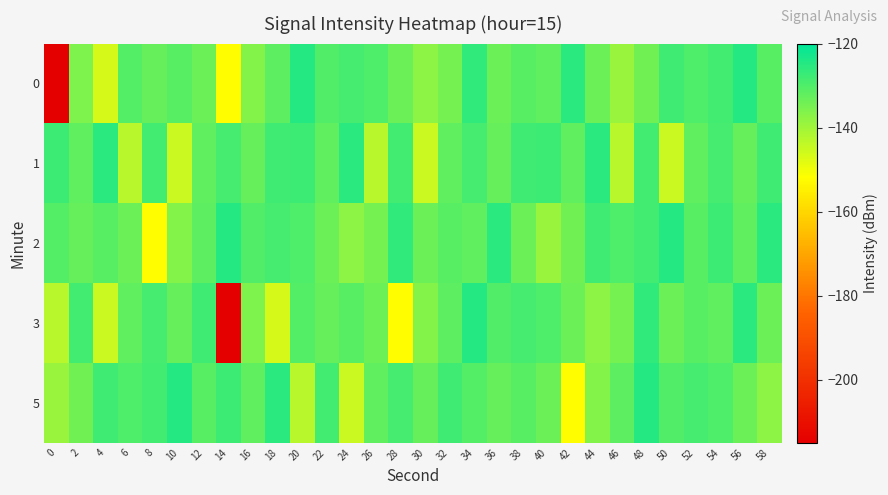

What is the spread (max minus min) of values at 30?

12.2